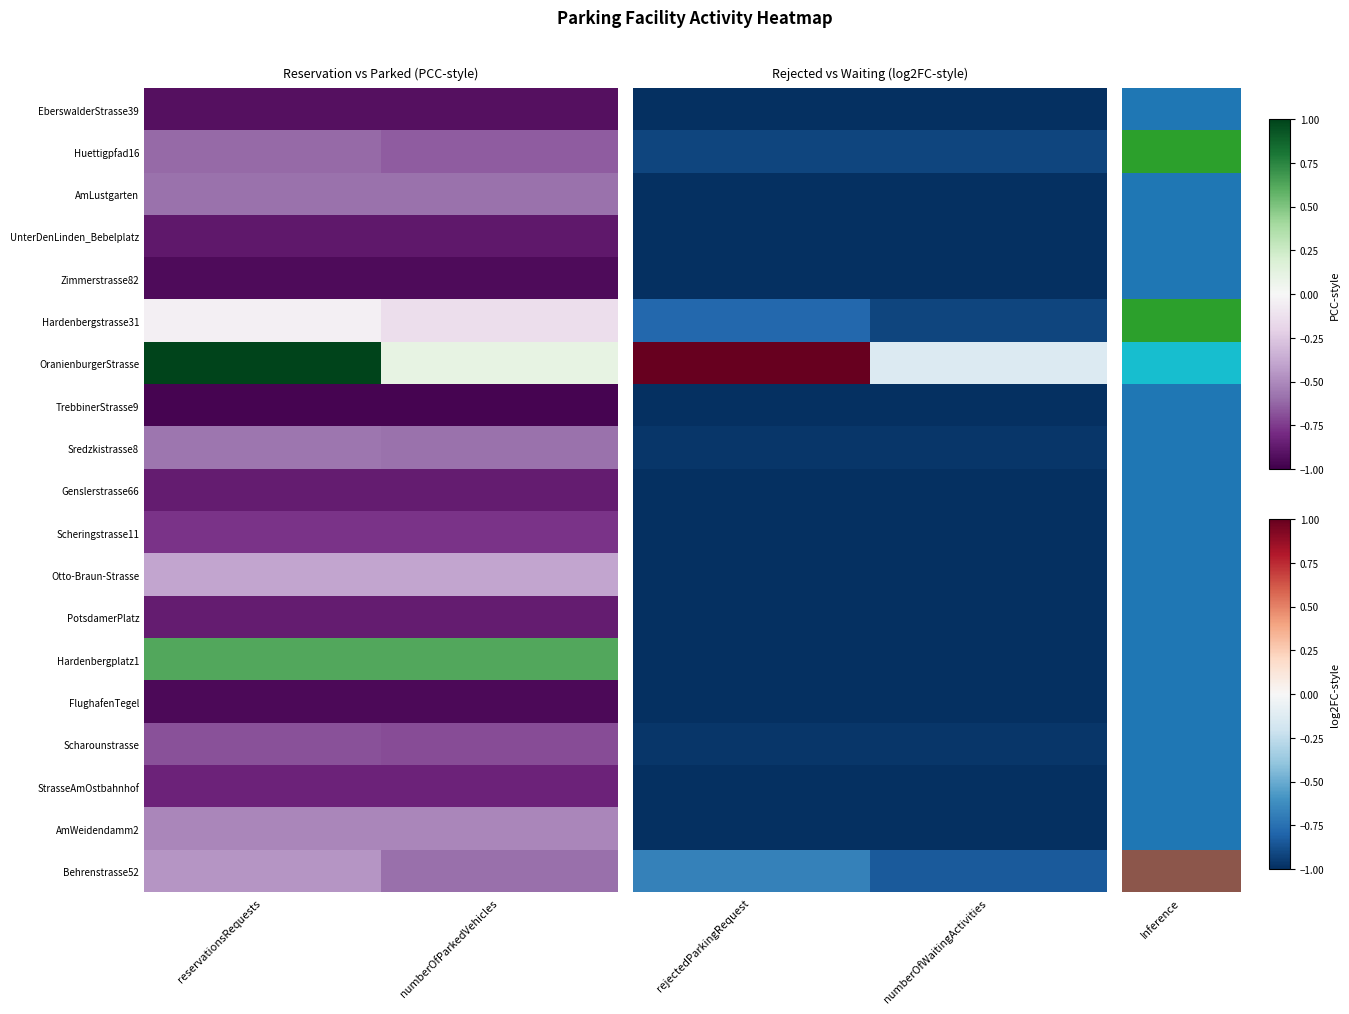

The value of Hardenbergplatz1 at rejectedParkingRequest is -0.4. True or false?

False